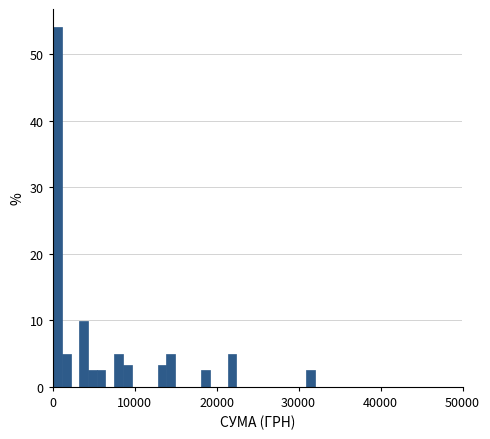

Around what value on the x-axis is the tallest bar? Give the approximate position of its centre, as read against the axis.

1000